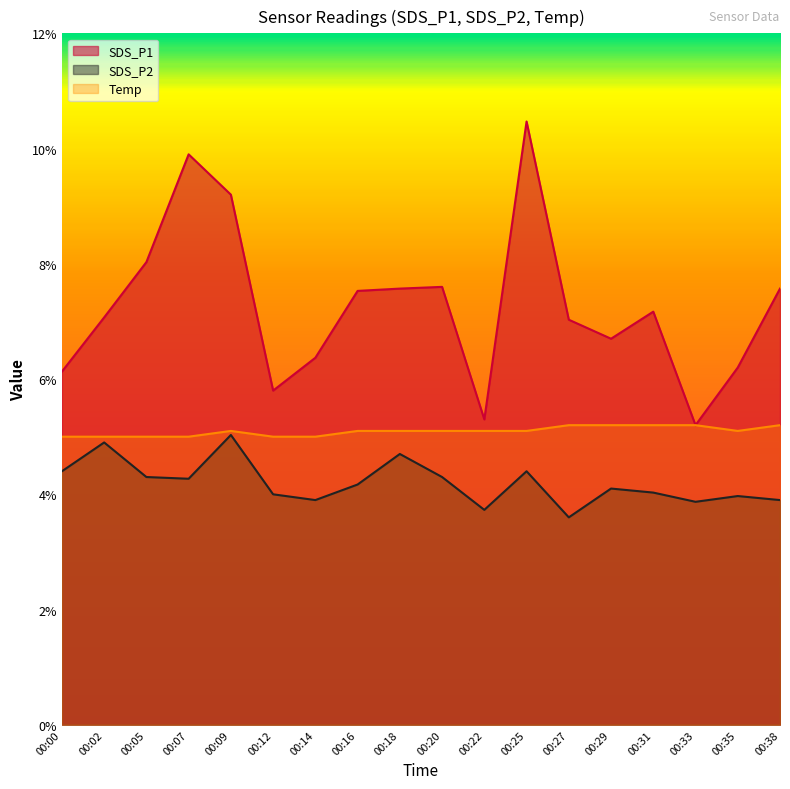

At which category is the sum across all series the highest?

00:25